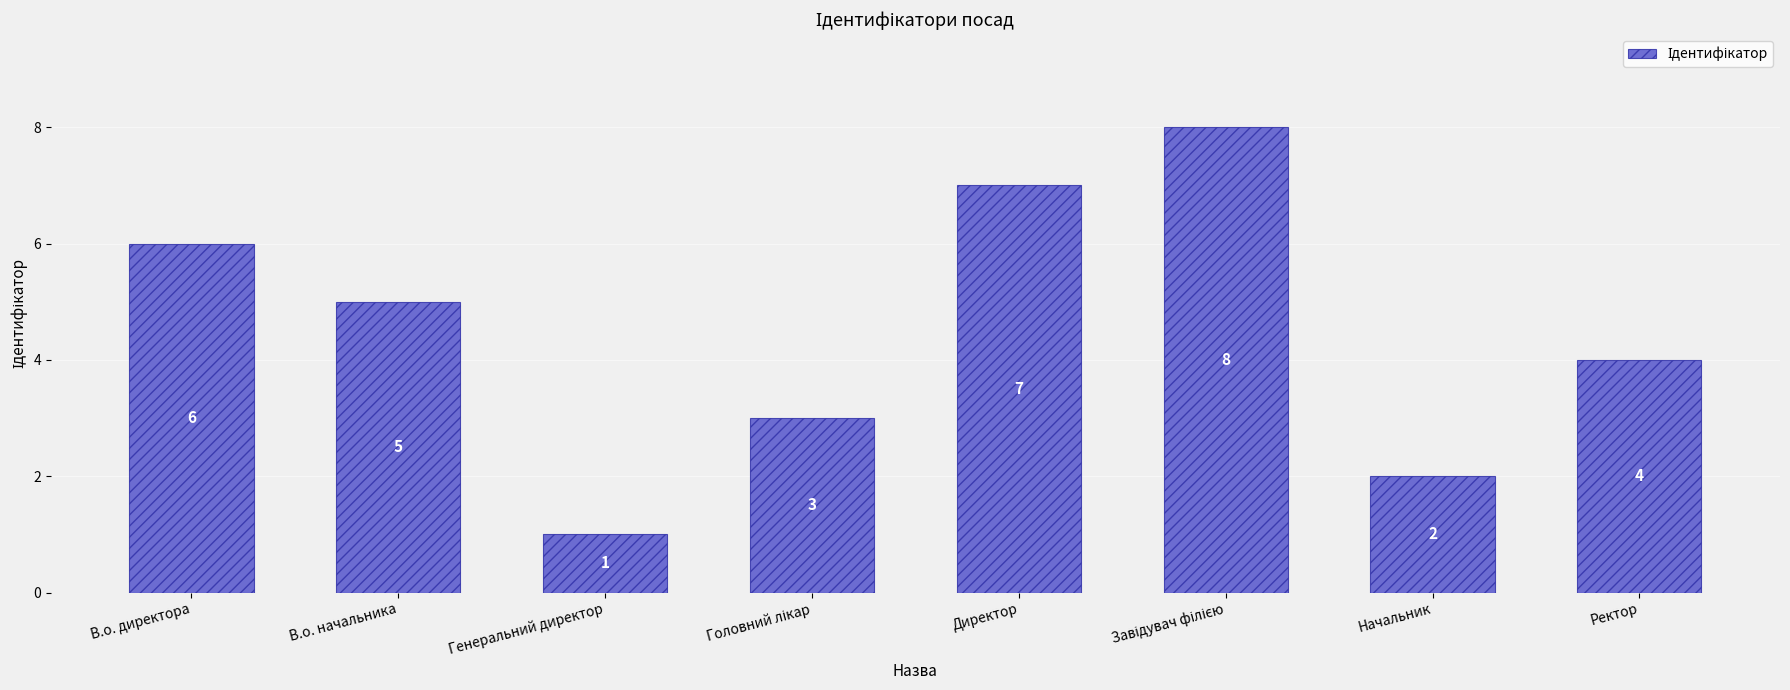

Which has a higher value, Начальник or Ректор?

Ректор